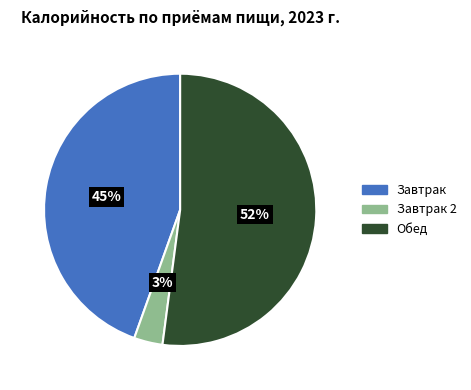

Approximately how many times larger is the value at Завтрак 2 compared to Завтрак?

0.1